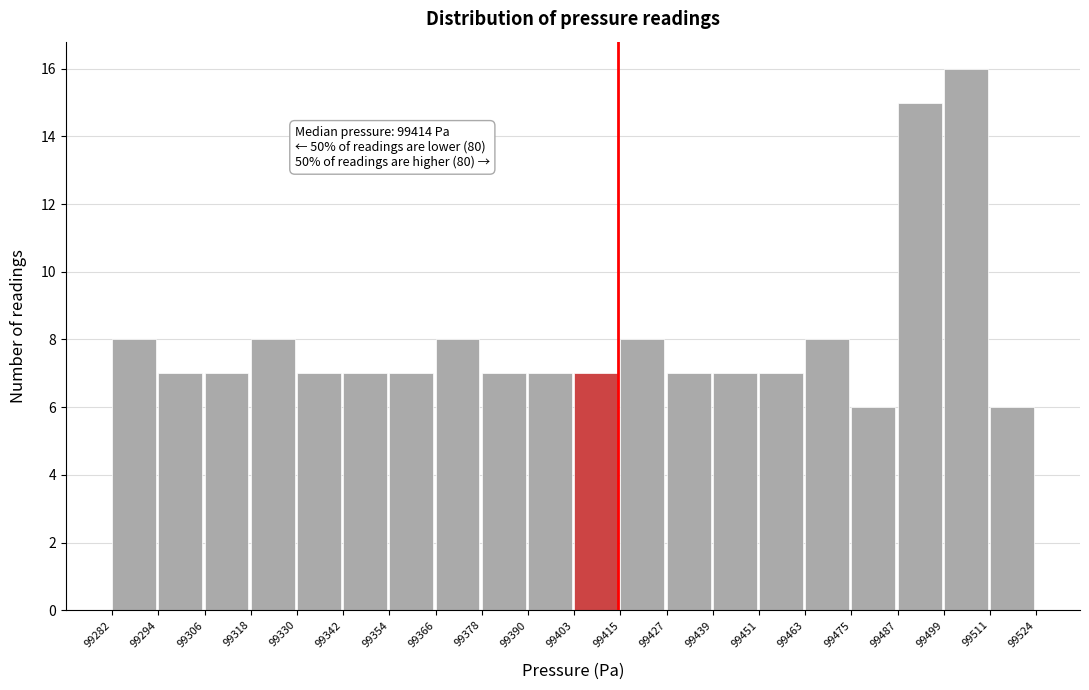

Which range on the x-axis has the tallest bar?

99499 to 99511